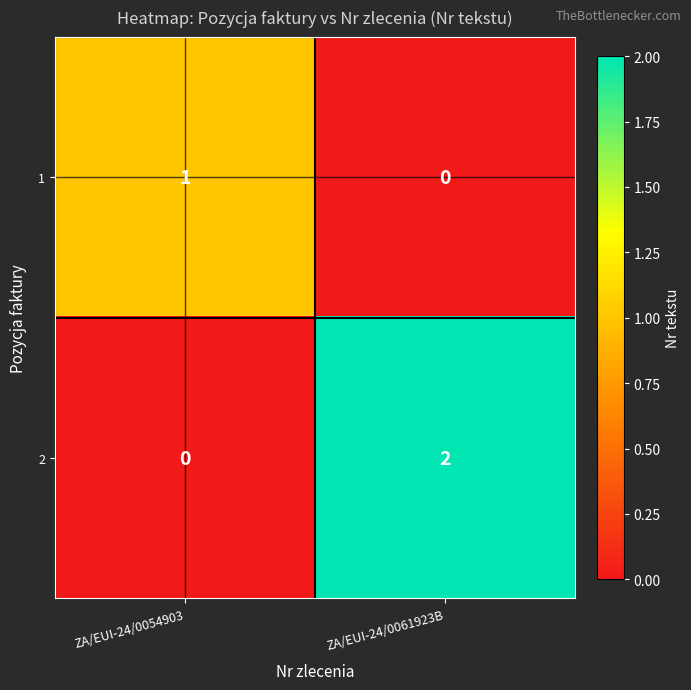

How many distinct data groups are displayed?

2